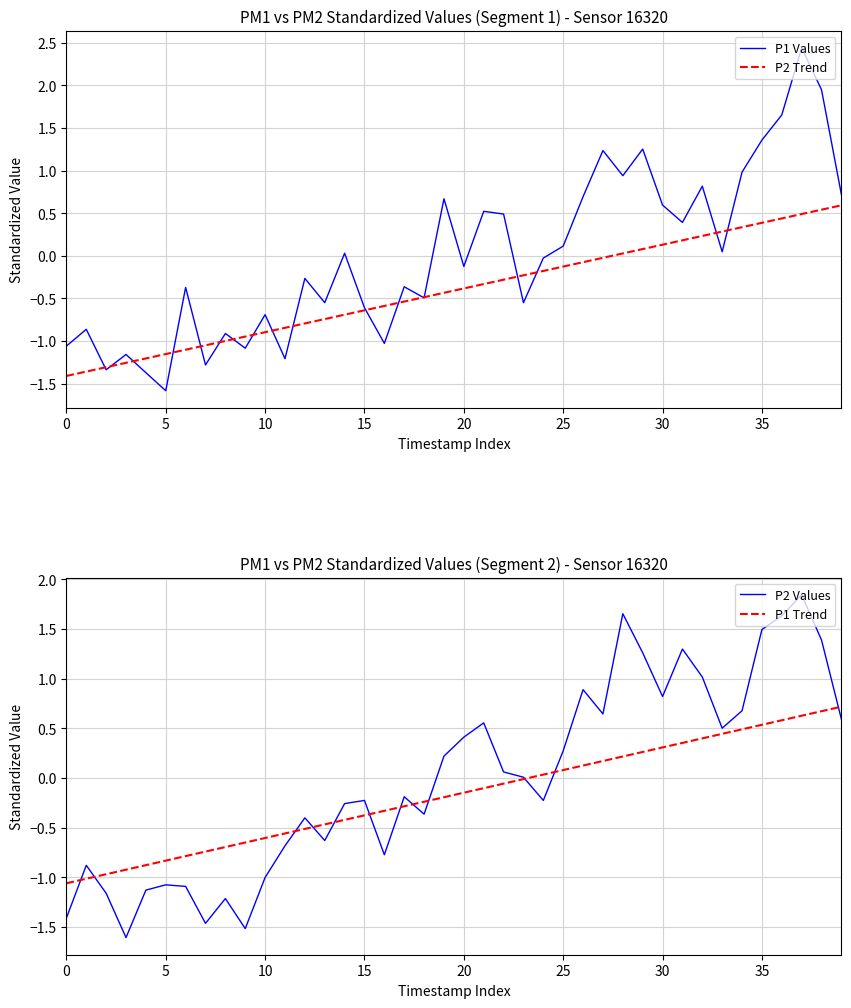

What is the lowest value of the P1 Values series?

-1.6